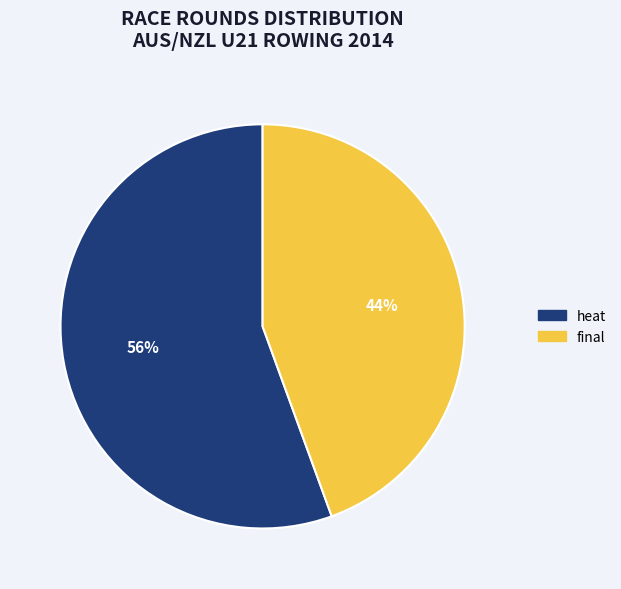

To the nearest percent, what percentage of the pie is heat?

56%